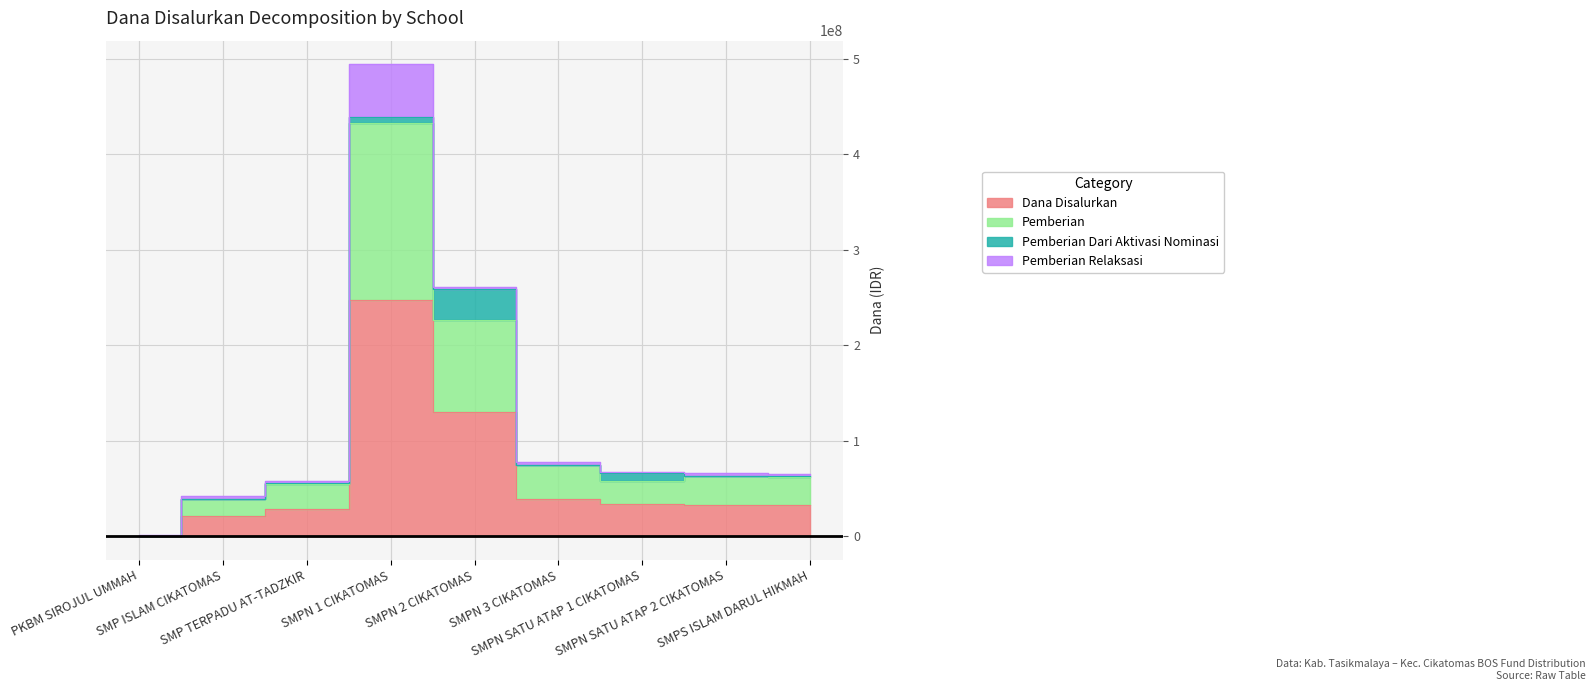

What is the difference between the maximum and second lowest values in the Dana Disalurkan series?

226125000